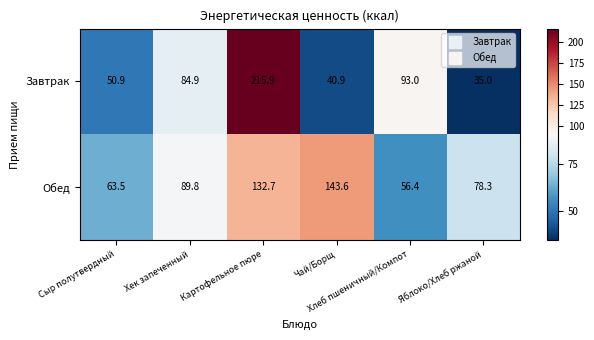

Which series has the largest total across all categories?

Обед